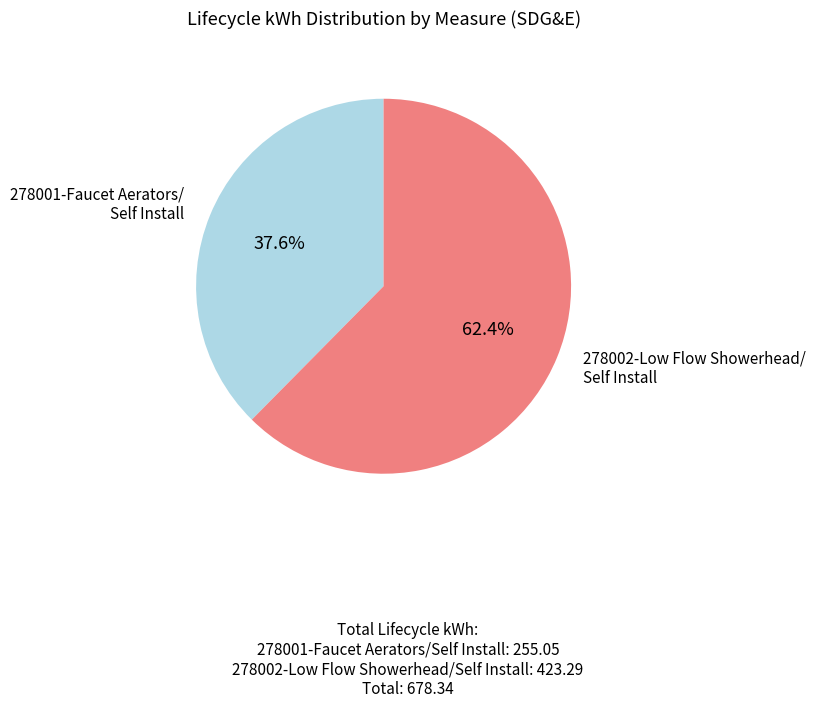

Does 278002-Low Flow Showerhead/ Self Install represent more than half of the total?

Yes